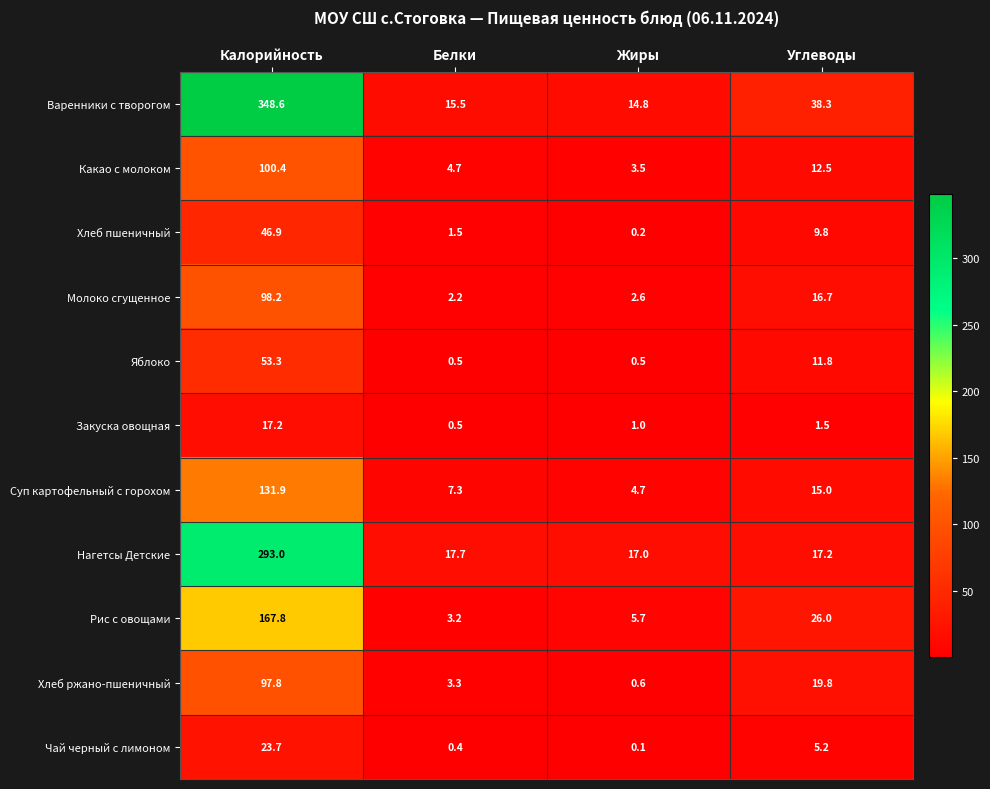

What is the difference between the highest and lowest values at Белки?

17.3